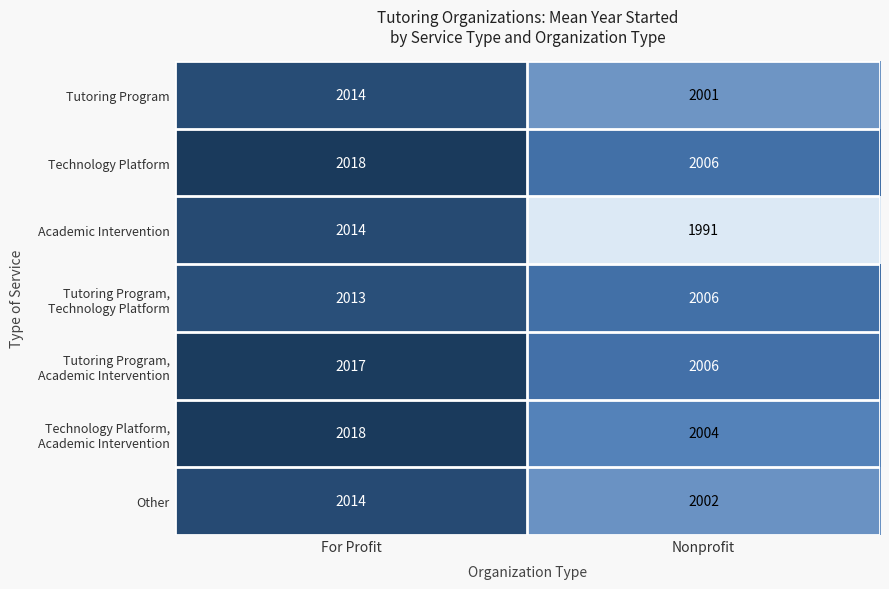

At which label is Tutoring Program closest to 2007?

Nonprofit